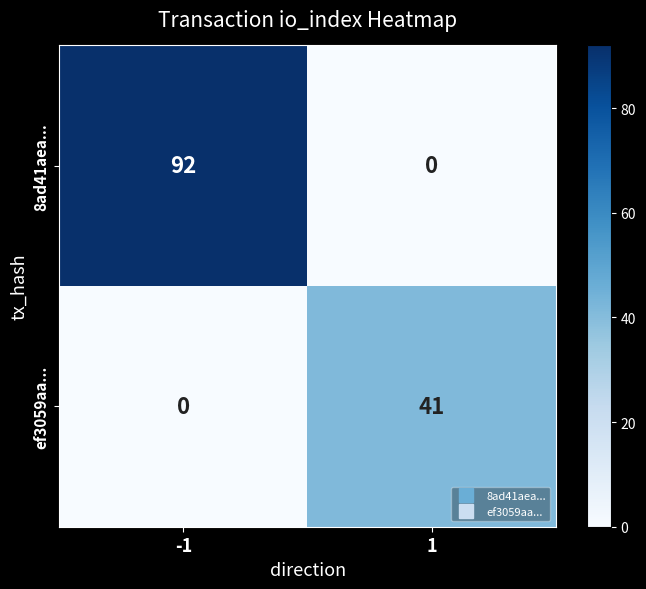

Rank the series by their average value, from highest to lowest.

8ad41aea..., ef3059aa...